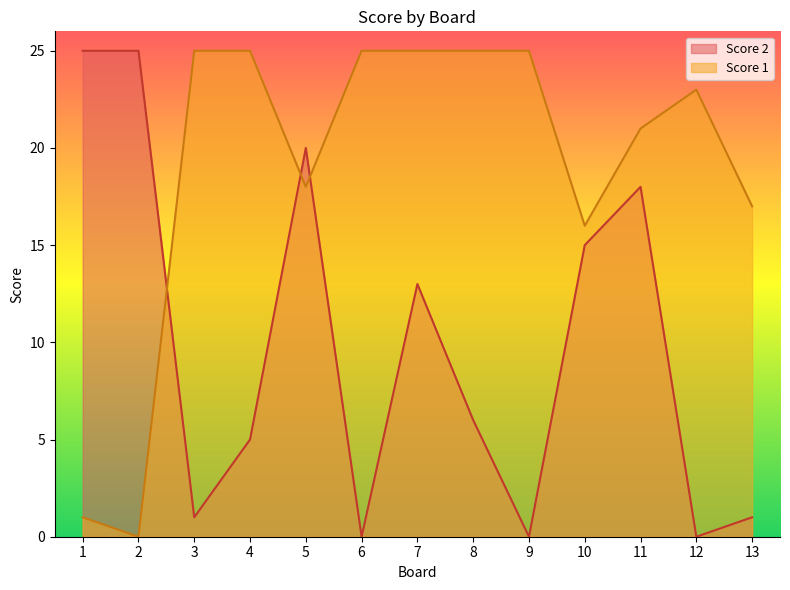

At which category does the chart reach its minimum across all series?

6